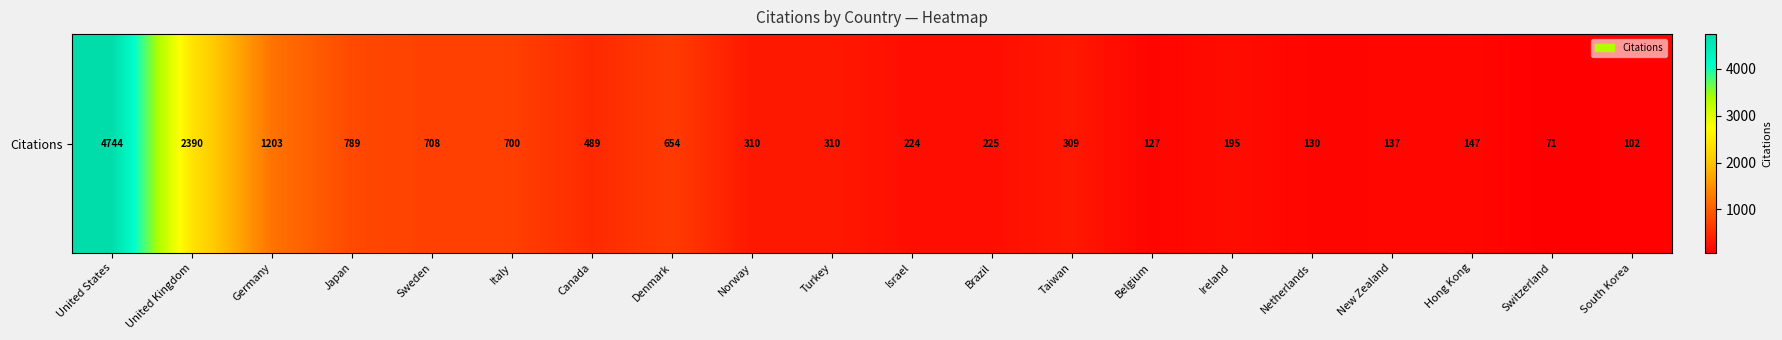

The value at Turkey is 451. True or false?

False